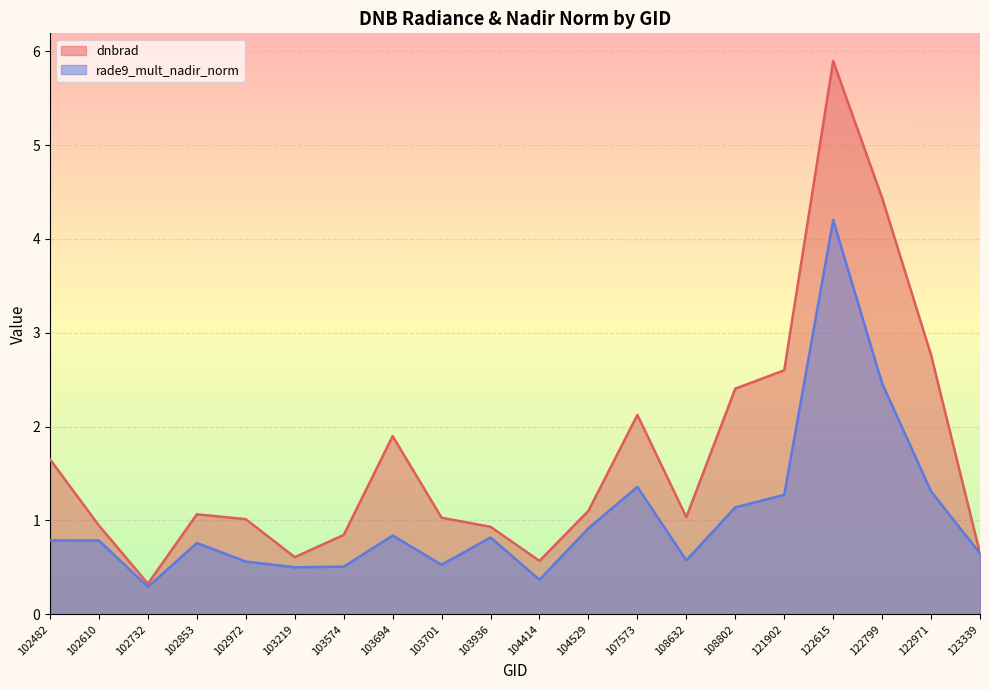

What is the value of the rade9_mult_nadir_norm point at the 9th from the left?

0.5